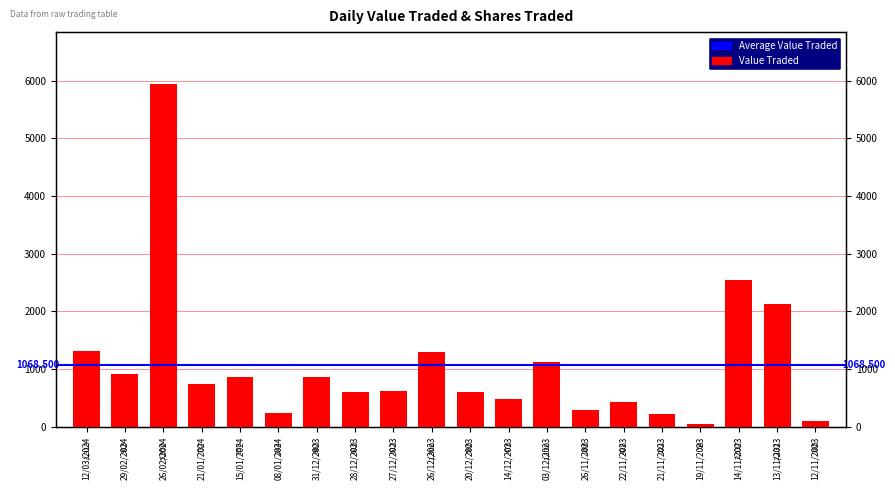

What is the ratio of the value at 12/11/2023 to the value at 26/12/2023?

0.1